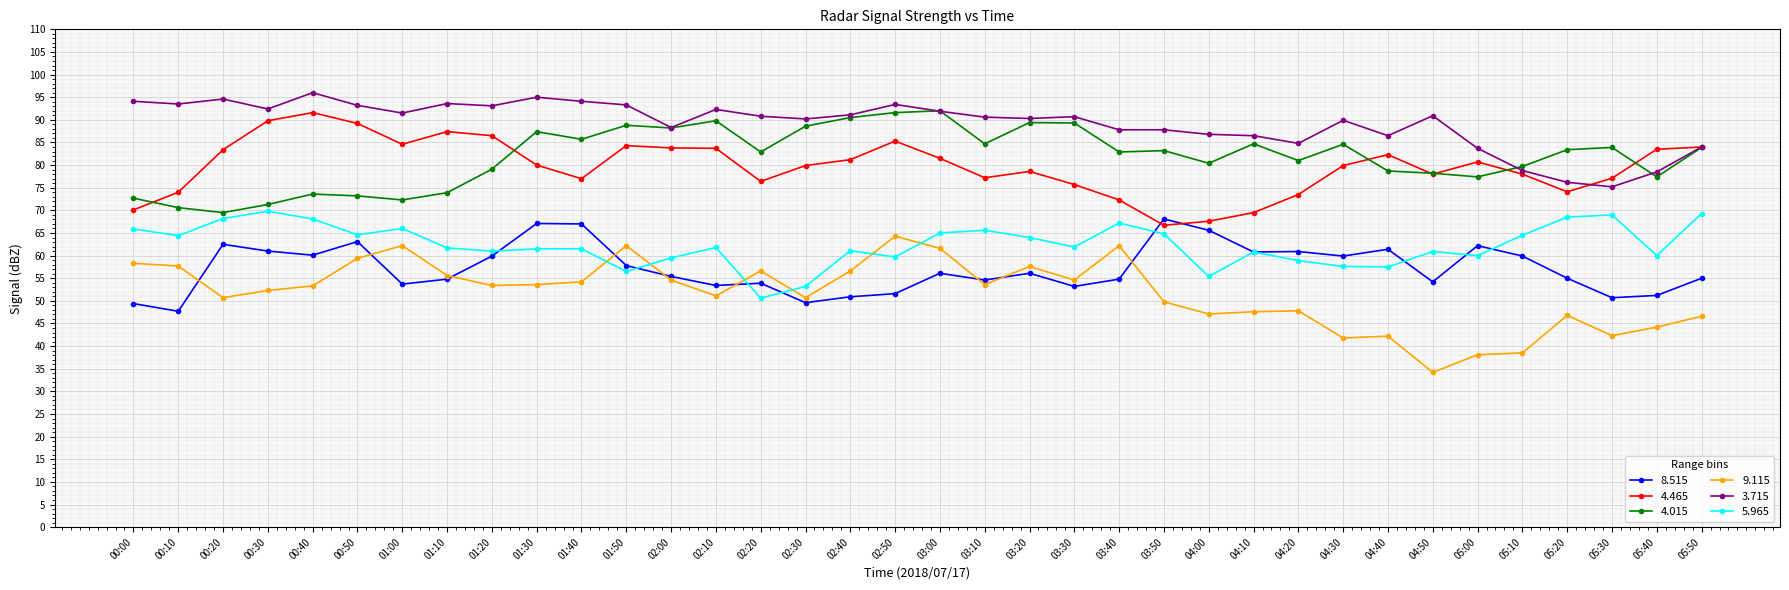

Which category has the lowest value across all series?

04:50